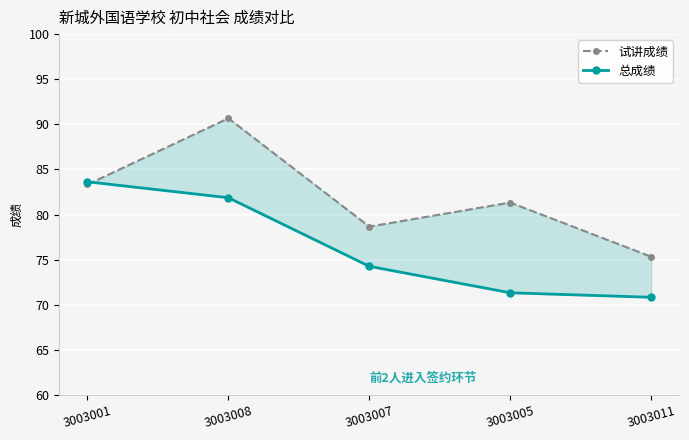

Between 3003007 and 3003011, which is larger?

3003007